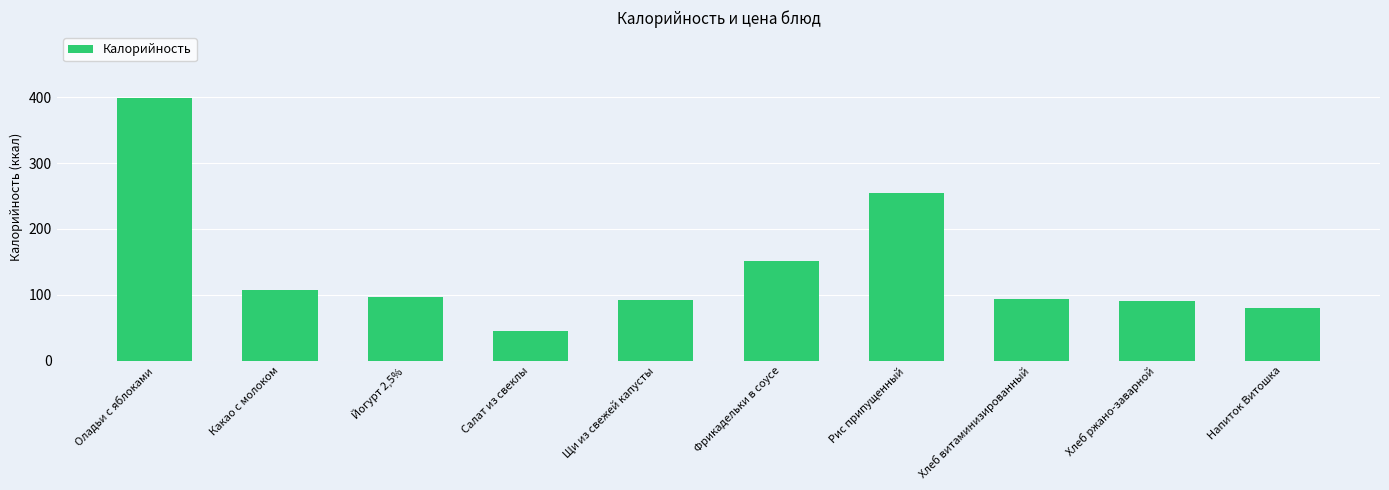

Where does the data first go above 97?

Оладьи с яблоками